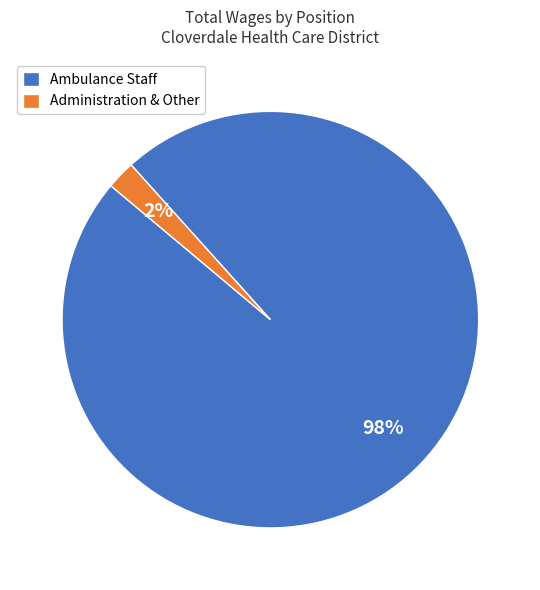

Which has a higher value, Administration & Other or Ambulance Staff?

Ambulance Staff